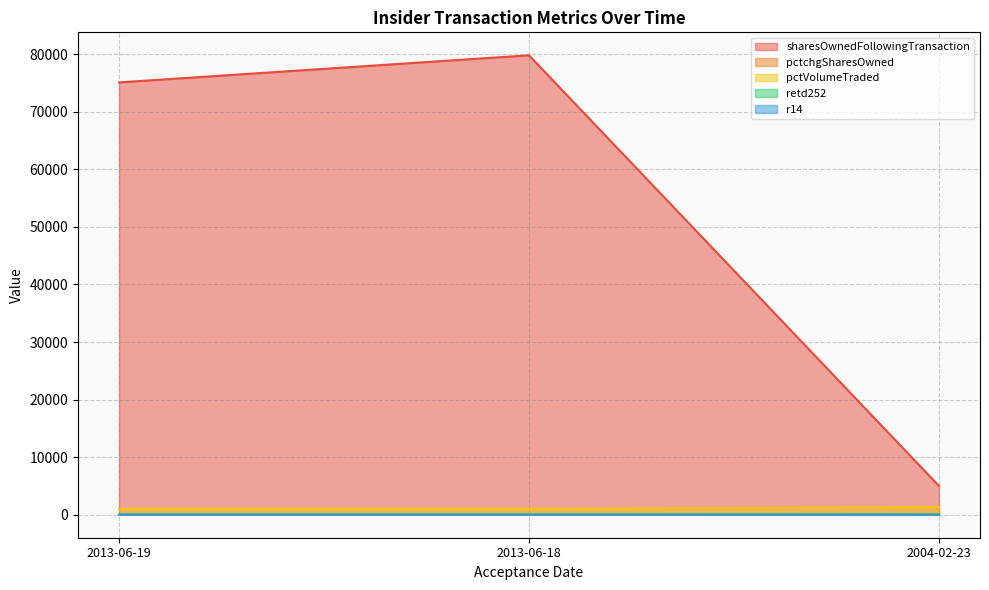

At which category does the chart reach its peak across all series?

2013-06-18